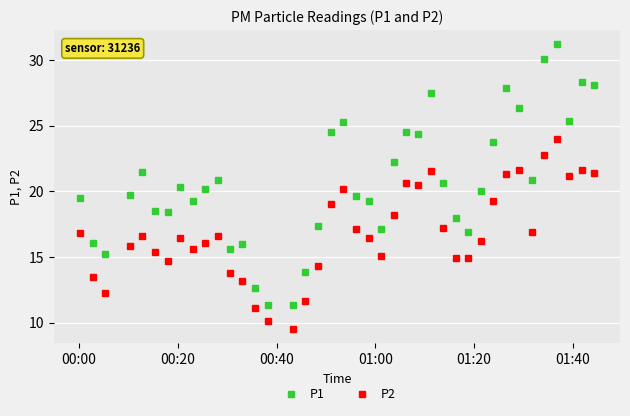

Does the chart display data point markers on the line(s)?

Yes